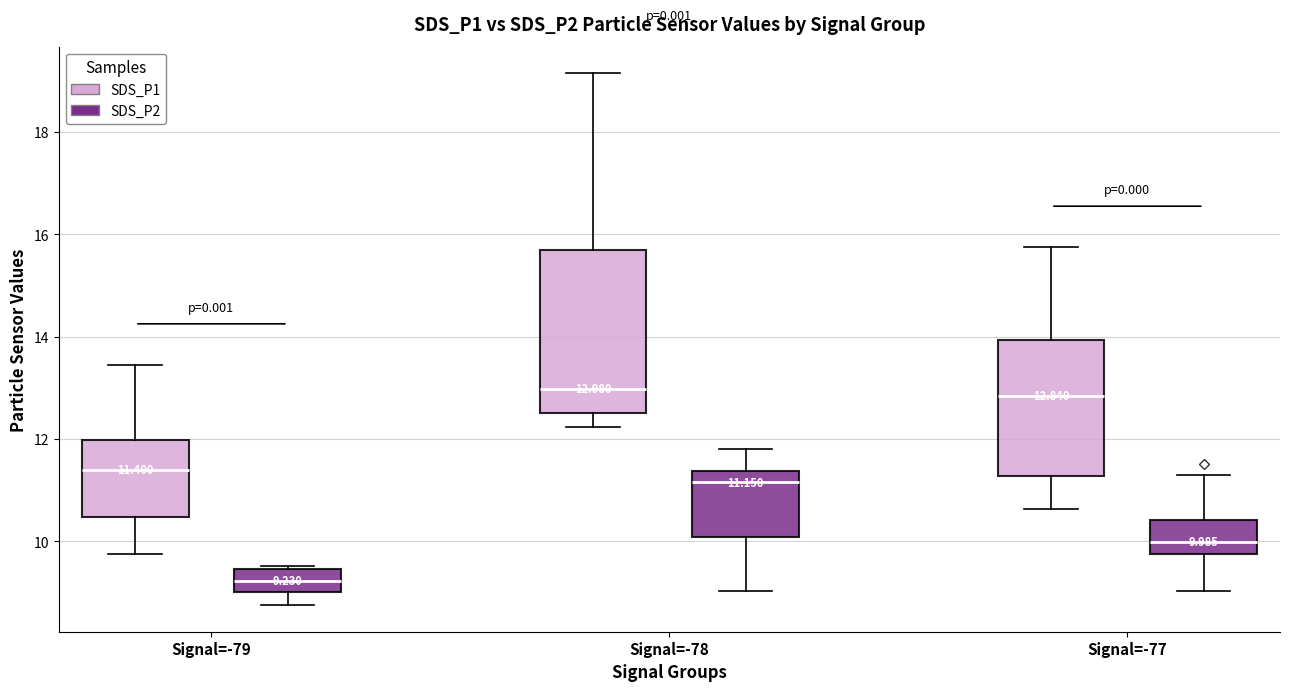

Which box is the tallest, from its lower edge to its upper edge?

Signal=-78 (SDS_P1)